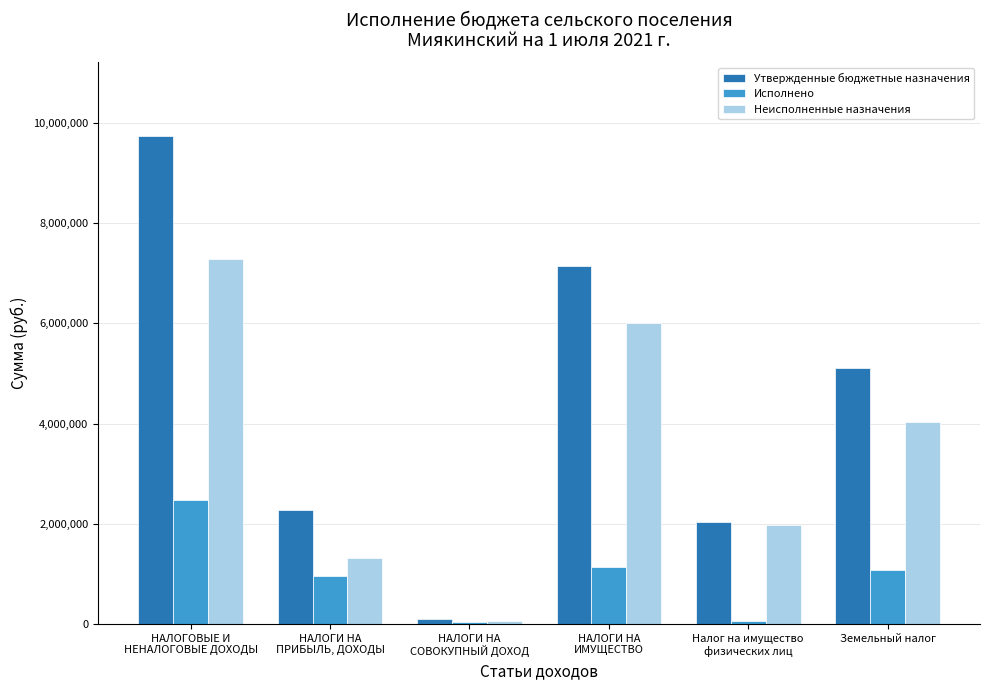

At which label does Исполнено reach its peak?

НАЛОГОВЫЕ И
НЕНАЛОГОВЫЕ ДОХОДЫ